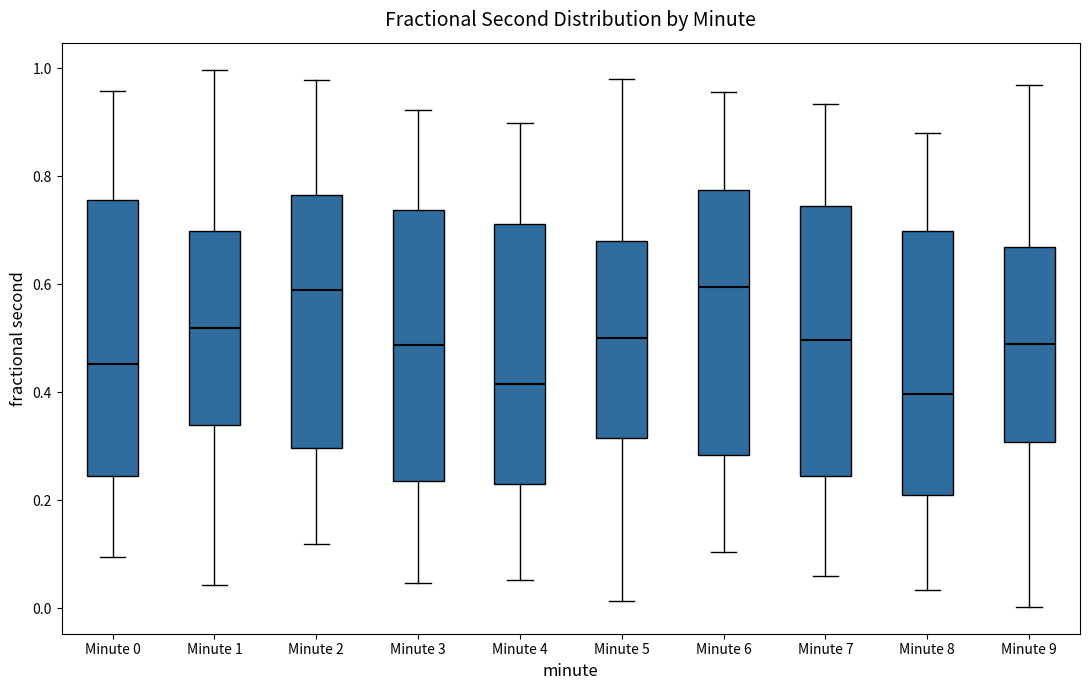

Reading left to right, transcribe this box plot: for each box, give where its median line is, the range the box spans, and where its two whiskers end, as read against the y-axis. The values are not printed on the chart, so give them approximately, as read against the axis.

Minute 0: median 0.46, box 0.24 to 0.76, whiskers 0.10 to 0.96
Minute 1: median 0.52, box 0.34 to 0.70, whiskers 0.04 to 1.00
Minute 2: median 0.58, box 0.30 to 0.76, whiskers 0.12 to 0.98
Minute 3: median 0.48, box 0.24 to 0.74, whiskers 0.04 to 0.92
Minute 4: median 0.42, box 0.24 to 0.72, whiskers 0.06 to 0.90
Minute 5: median 0.50, box 0.32 to 0.68, whiskers 0.02 to 0.98
Minute 6: median 0.60, box 0.28 to 0.78, whiskers 0.10 to 0.96
Minute 7: median 0.50, box 0.24 to 0.74, whiskers 0.06 to 0.94
Minute 8: median 0.40, box 0.22 to 0.70, whiskers 0.04 to 0.88
Minute 9: median 0.48, box 0.30 to 0.66, whiskers 0.00 to 0.96